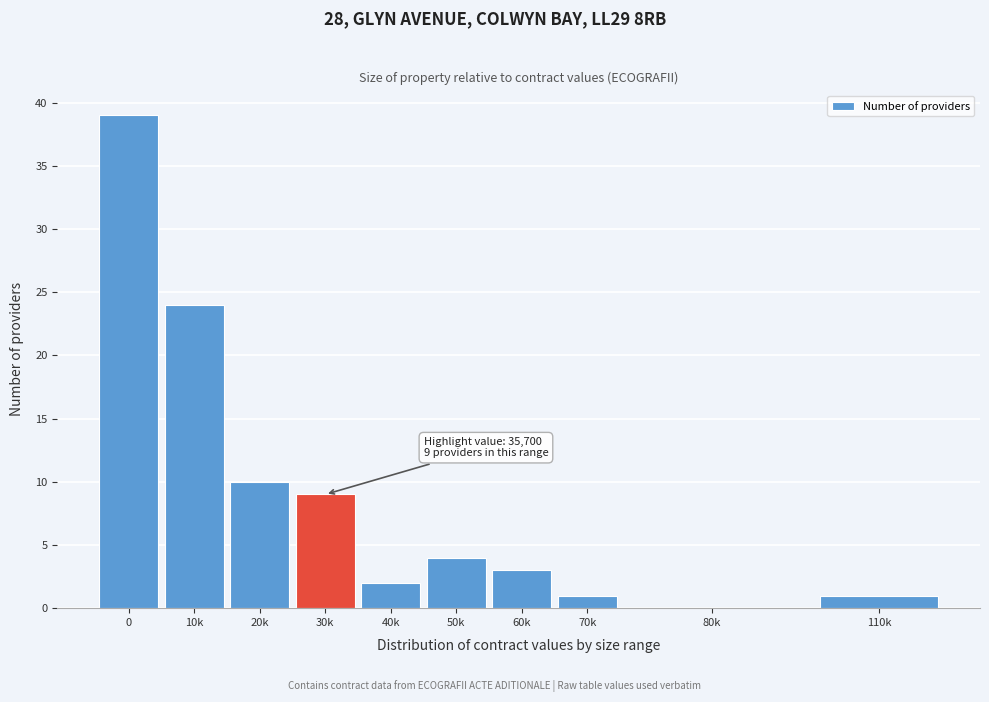

Reading left to right, extract all data points from this chart.

0=39	10k=24	20k=10	30k=9	40k=2	50k=4	60k=3	70k=1	80k=0	110k=1